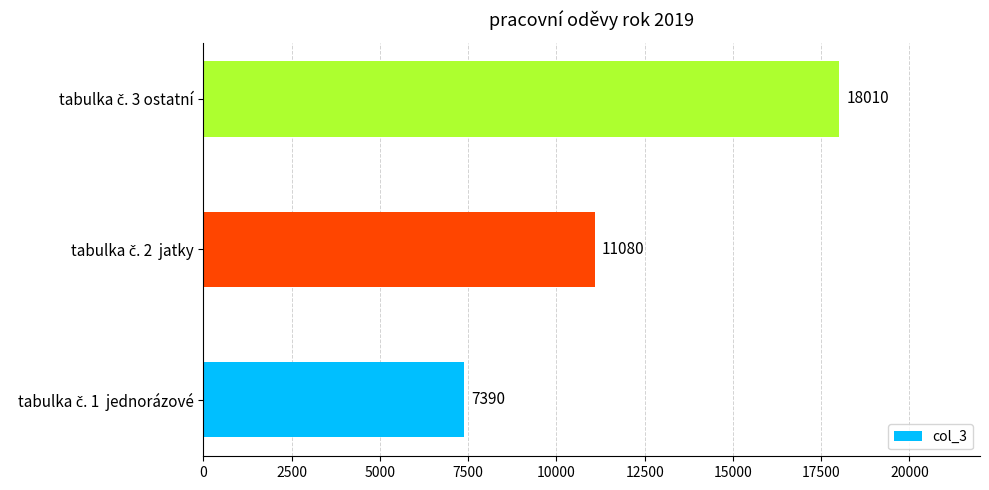

Count the values in the range 7390 to 18010.

3